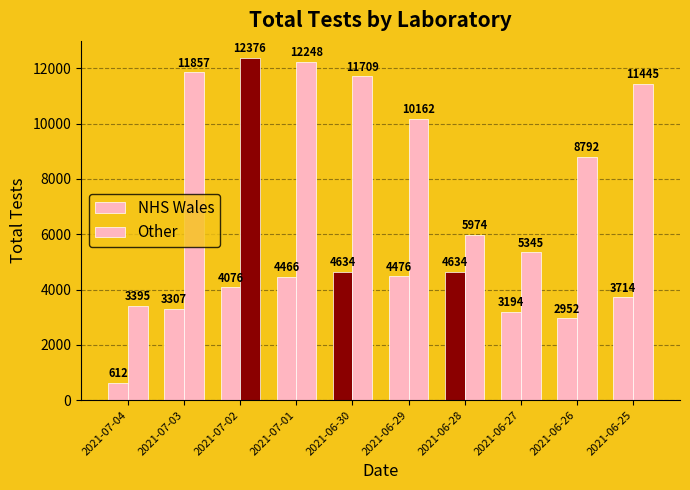

What is the smallest value displayed?

612